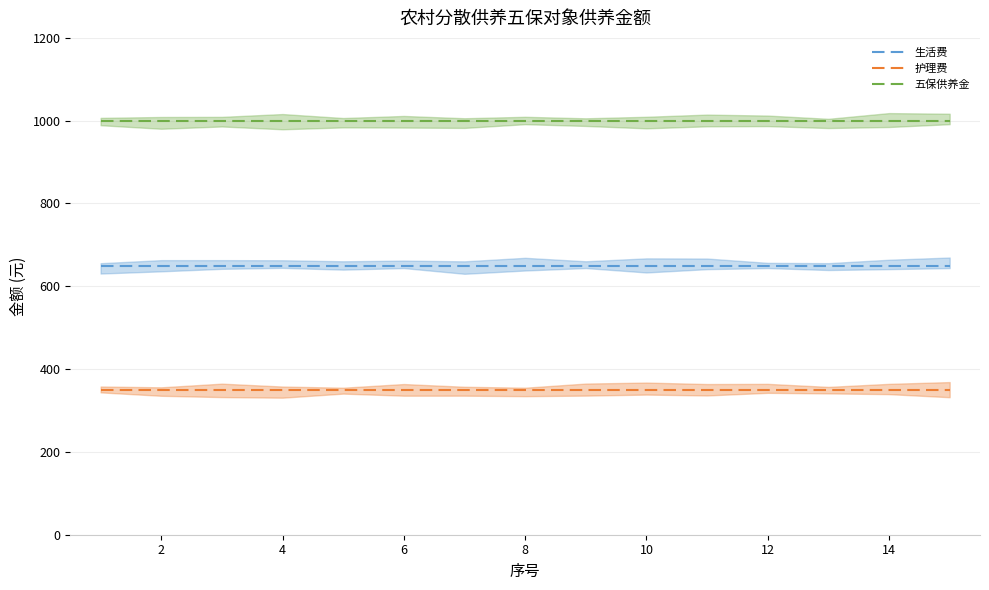

What is the spread (max minus min) of values at 10?

650